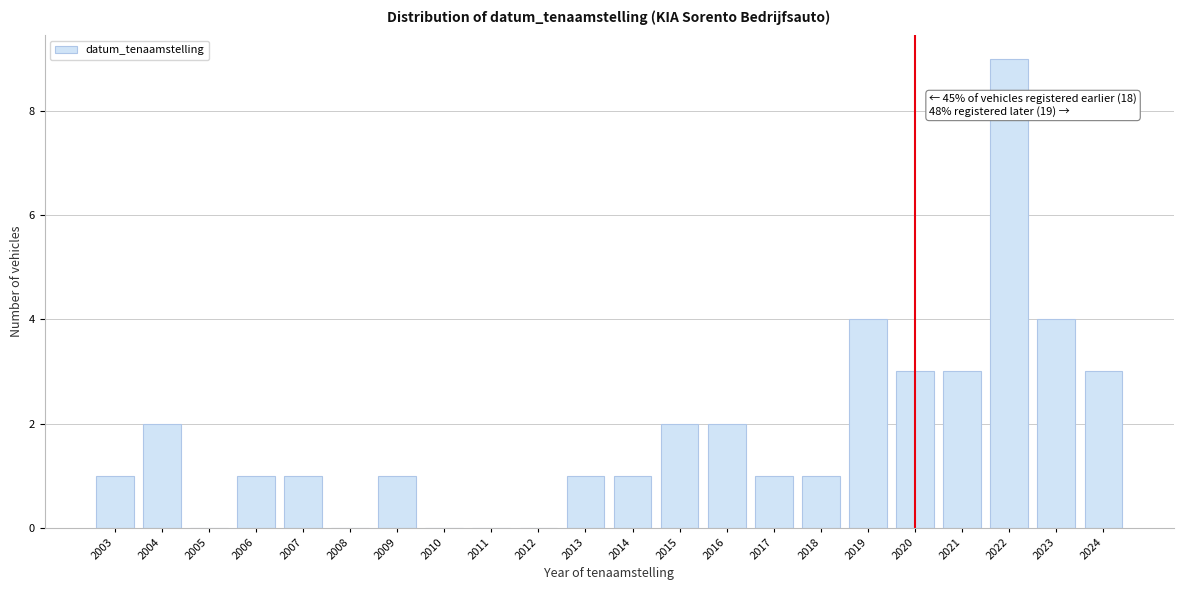

Reading left to right, extract all data points from this chart.

2003=1	2004=2	2005=0	2006=1	2007=1	2008=0	2009=1	2010=0	2011=0	2012=0	2013=1	2014=1	2015=2	2016=2	2017=1	2018=1	2019=4	2020=3	2021=3	2022=9	2023=4	2024=3